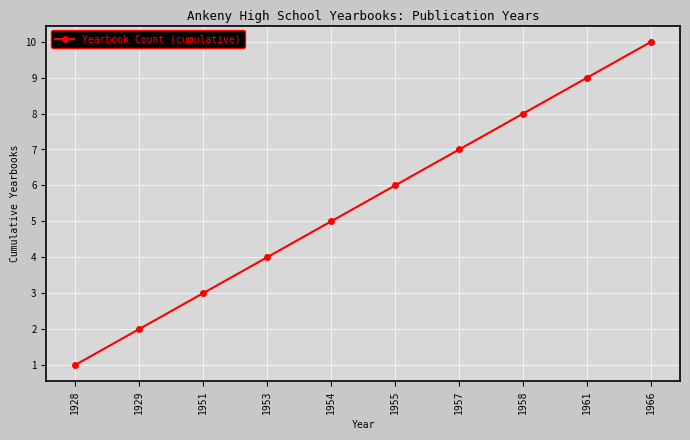

Is it true that the value at 1928 is 0?

False